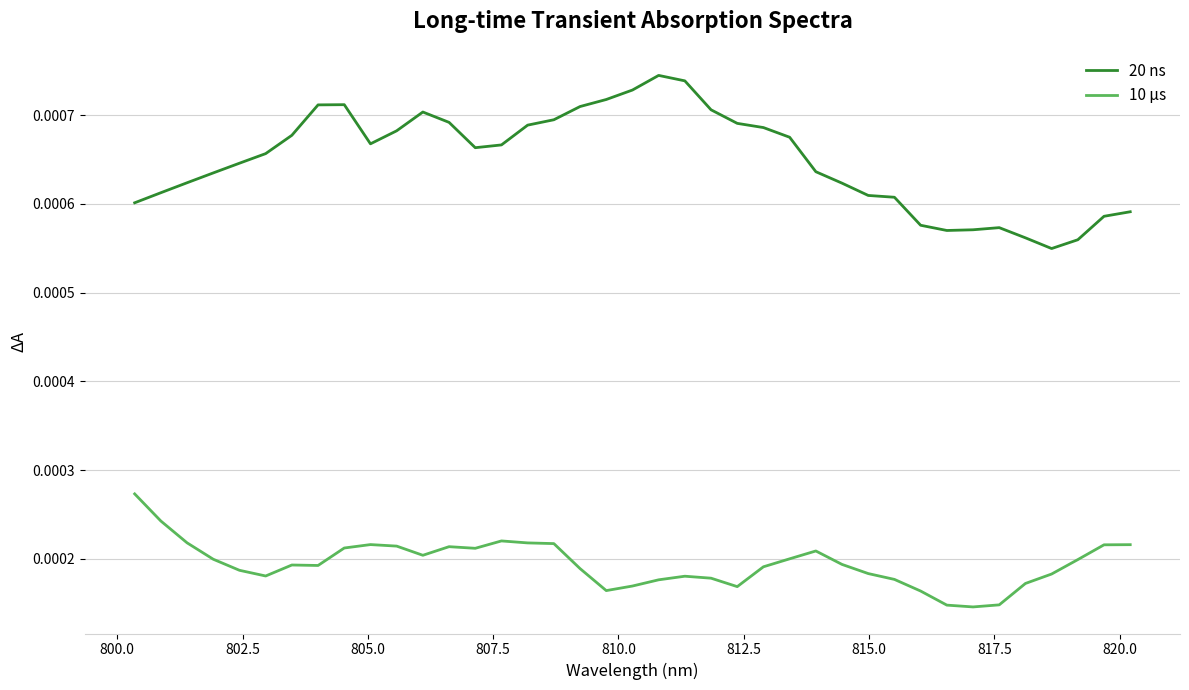

What are all the series names shown in the legend?

20 ns, 10 μs